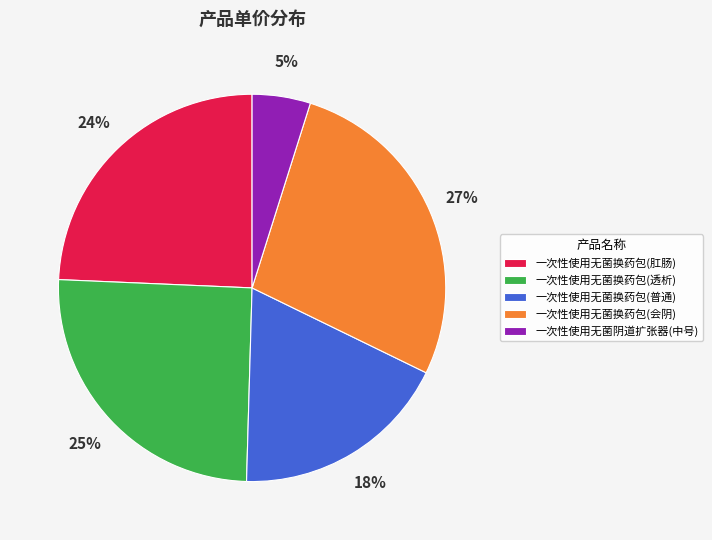

Does 一次性使用无菌阴道扩张器(中号) represent more than half of the total?

No